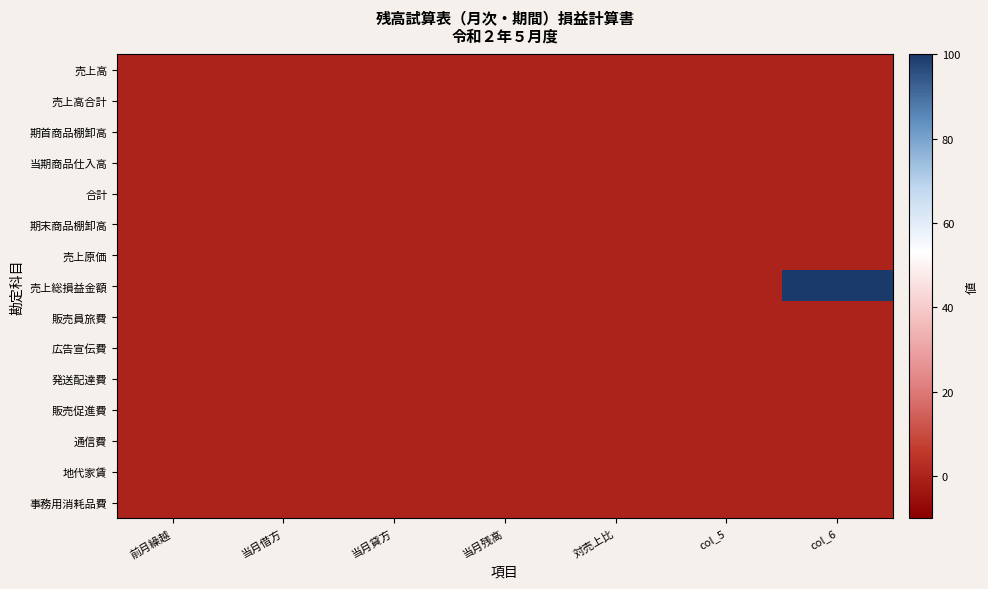

Which label corresponds to the smallest value in the chart?

前月繰越